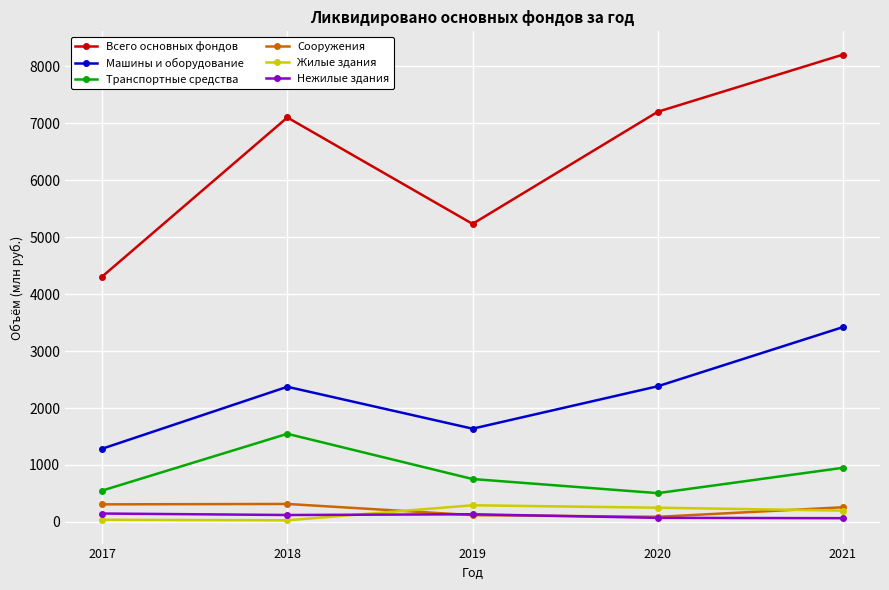

What is the value of the Всего основных фондов point at the 5th from the left?

8207